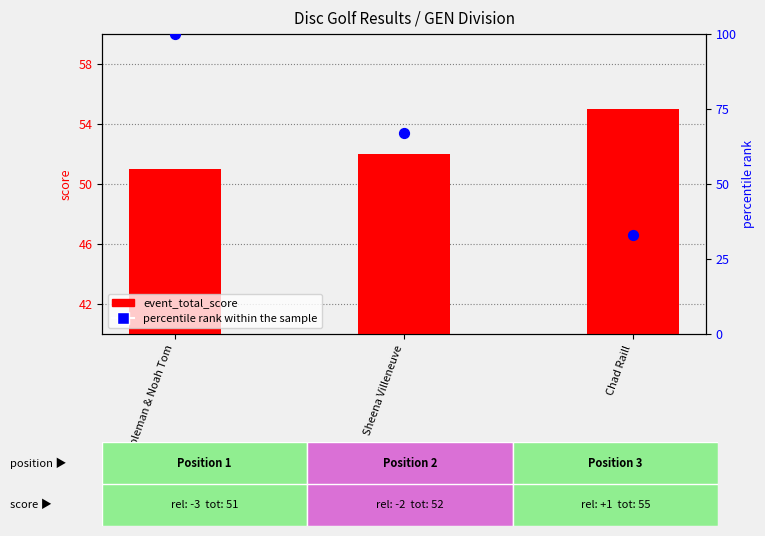

At how many categories does at least one series exceed 90?

1